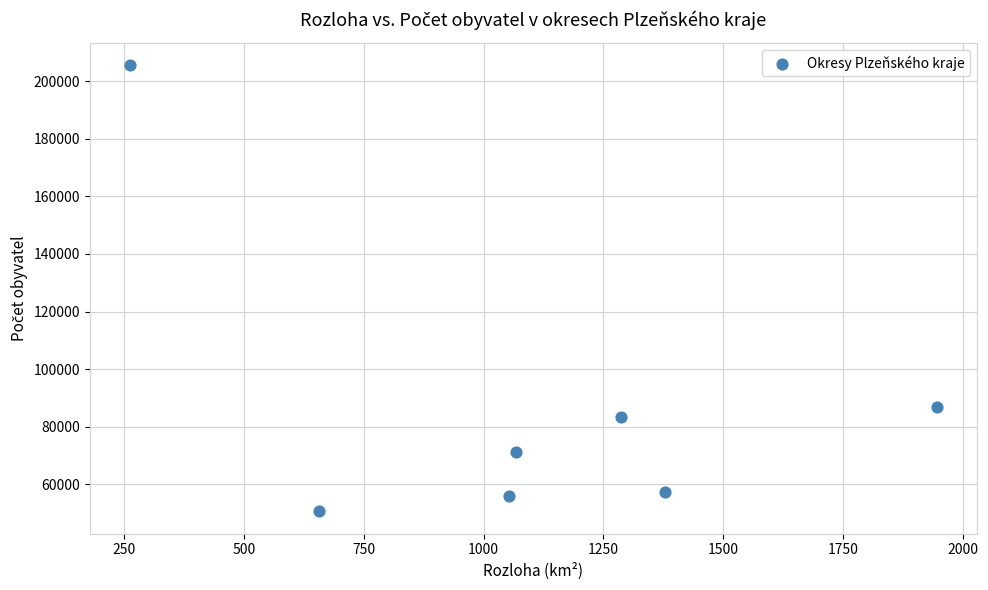

What Y value in the scatter plot is closest to 128177?

86781